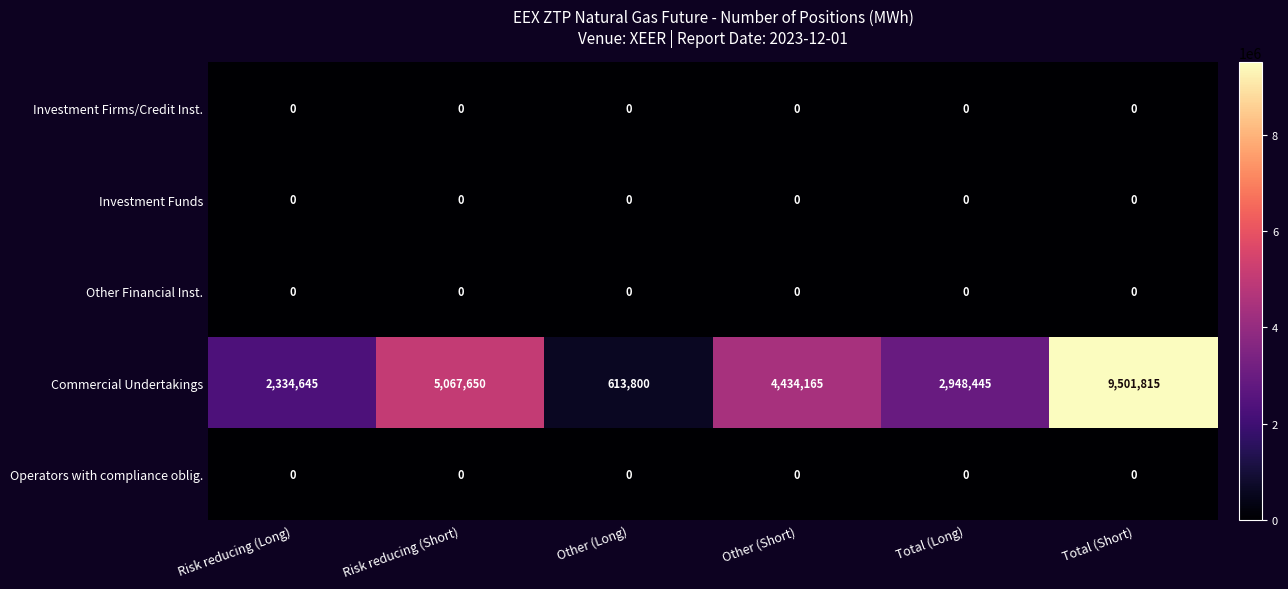

Count the number of categories in the chart.

6